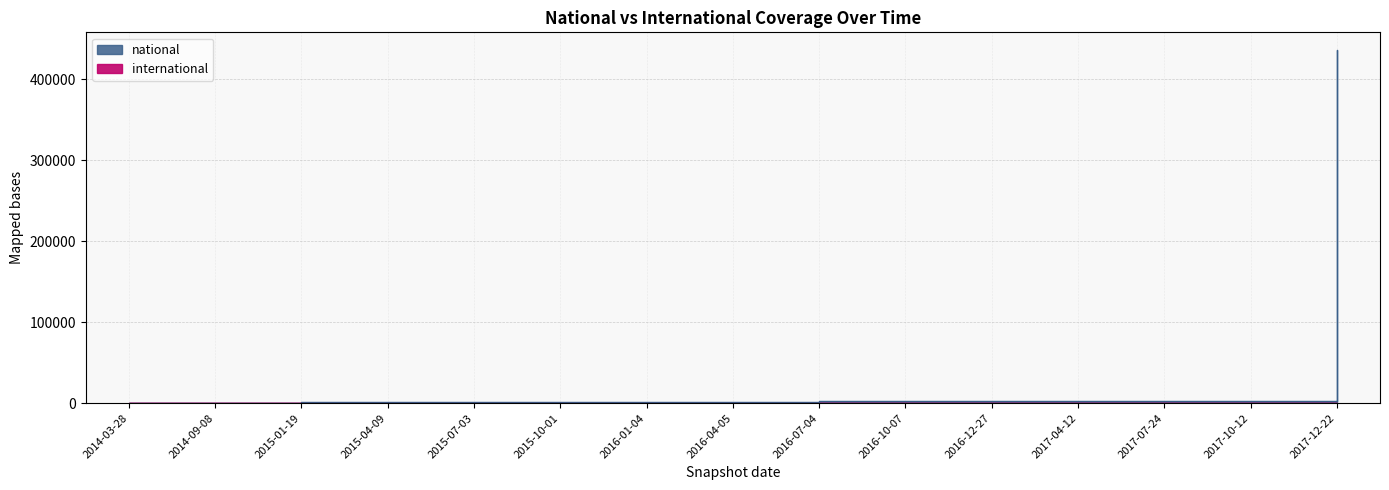

Rank the series by their maximum value, from lowest to highest.

international, national